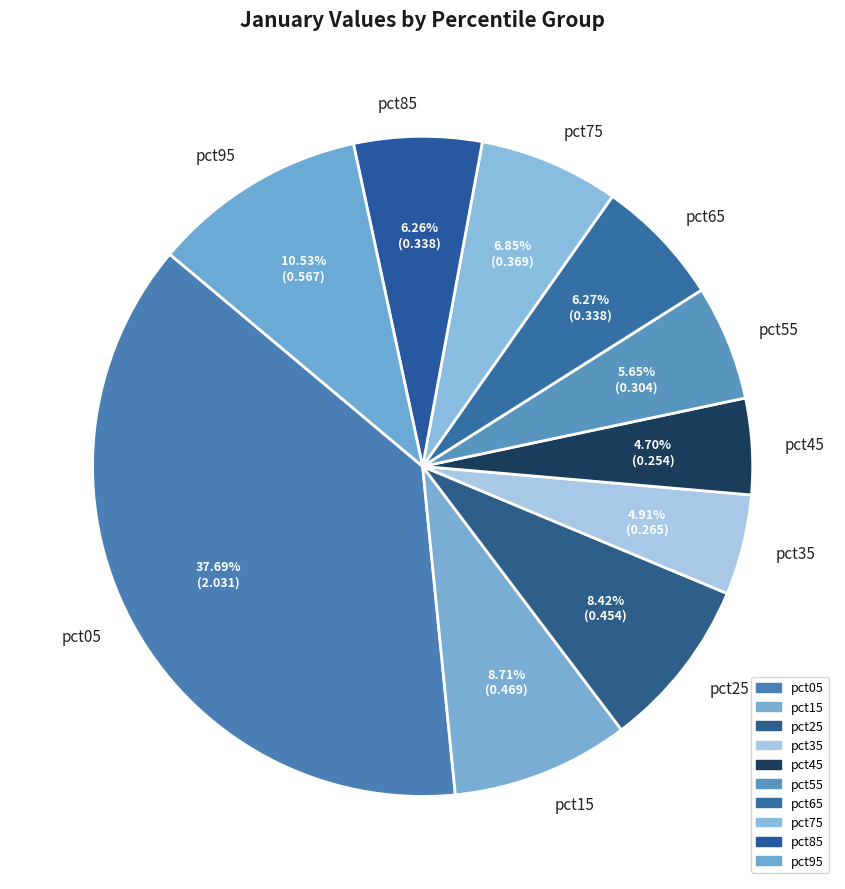

Does pct45 account for over 50% of the chart?

No